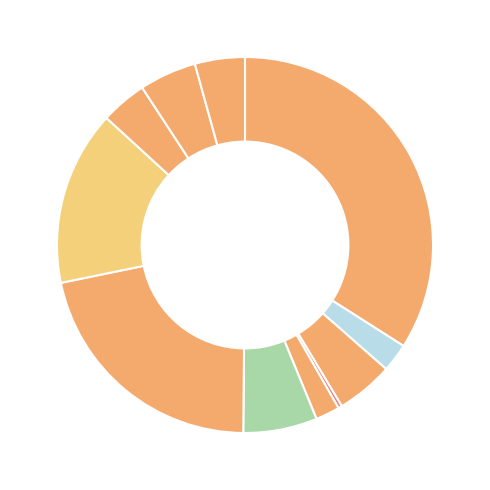

Count the number of slices in the pie.

11